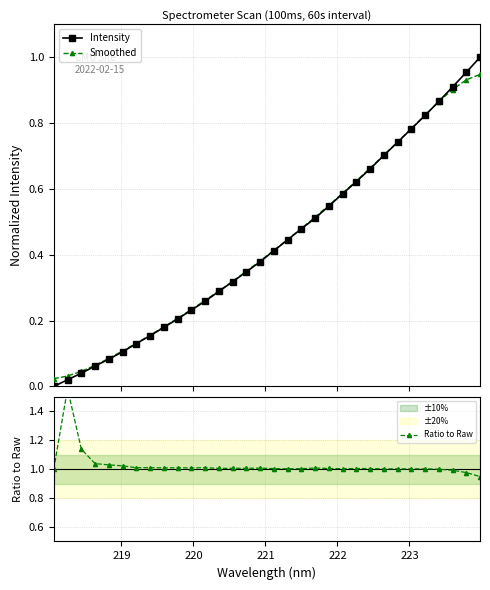

True or false: Smoothed has more than 2 points higher than both neighbors.

False